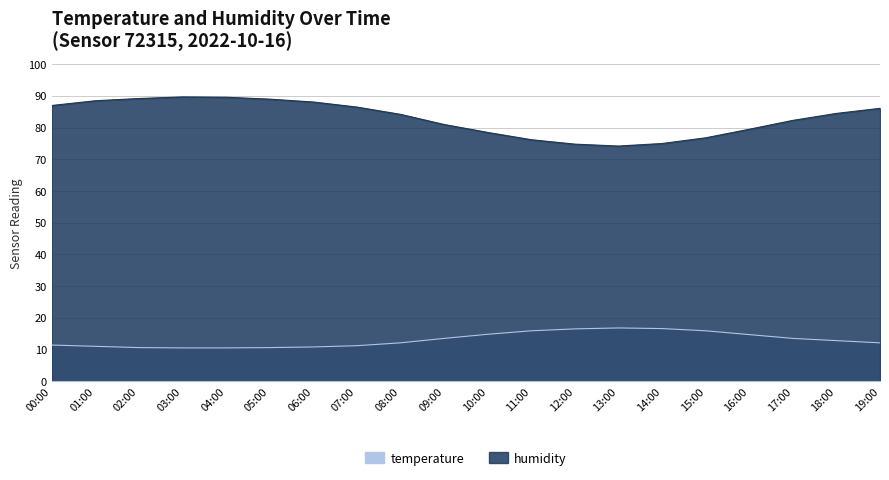

What is the highest value of the humidity series?

89.7